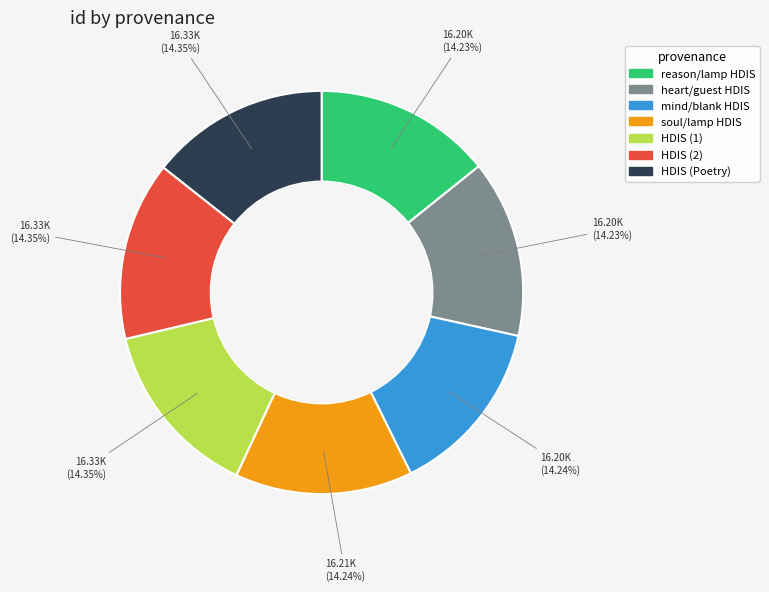

Is there a majority slice in this chart?

No